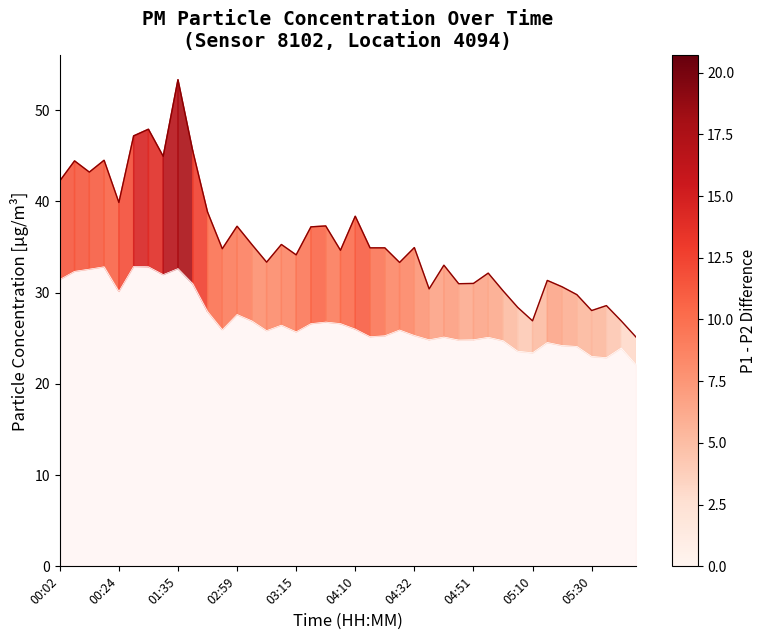

In P1, how many points are higher than both neighbors (excluding endpoints)?

13